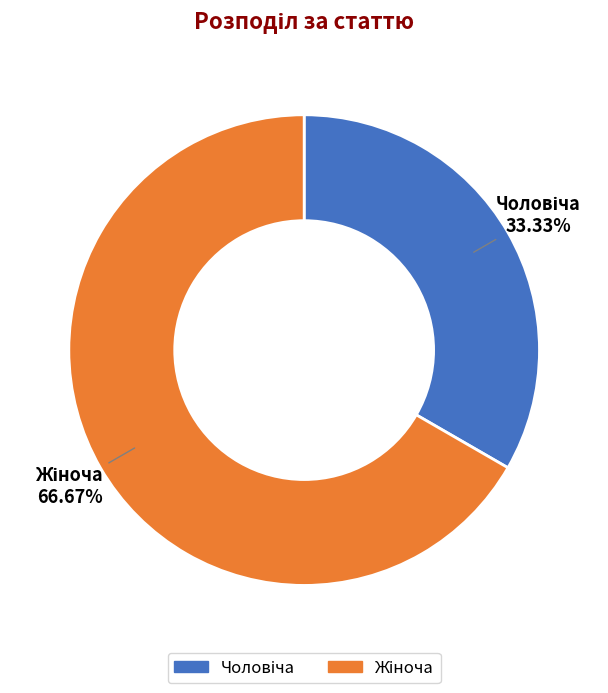

Is there any slice that represents more than half of the pie?

Yes